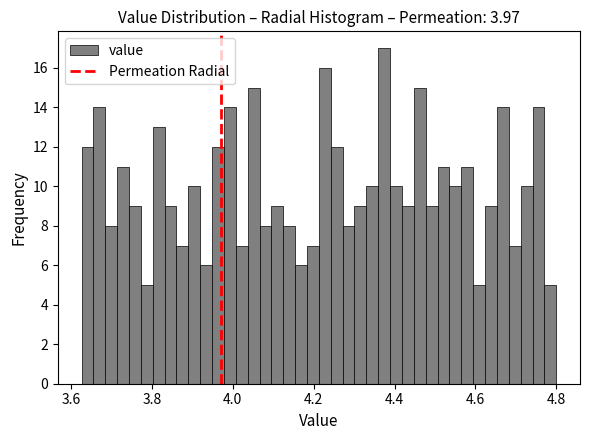

Read against the x-axis, roughly where is the centre of the tallest bar?

4.38